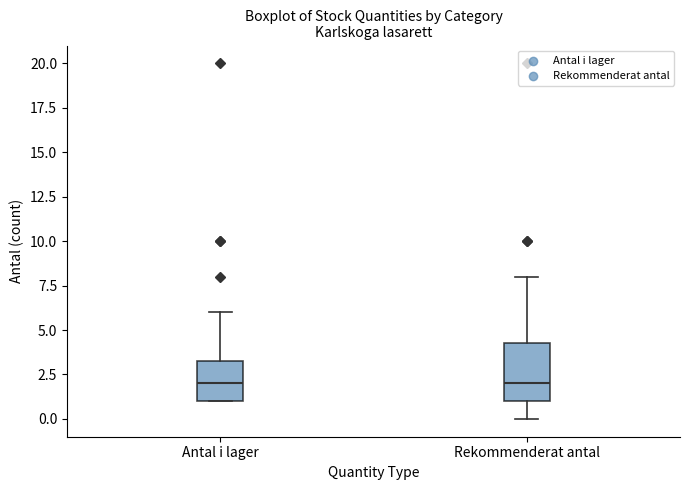

Where is the lower edge of the box for Rekommenderat antal on the y-axis? The values are not printed on the chart, so give them approximately, as read against the axis.

1.0